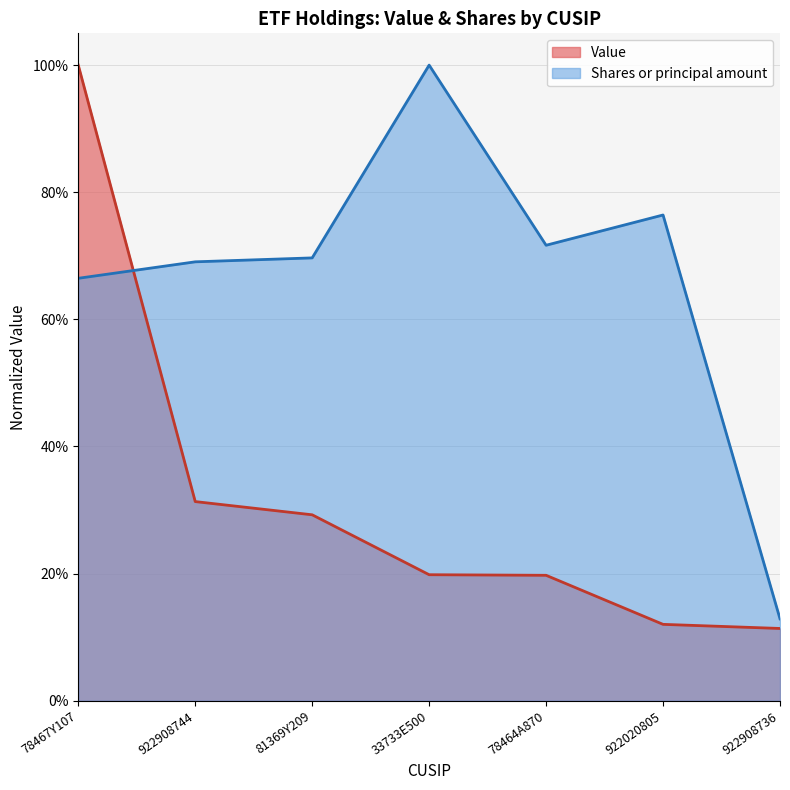

The value of Value at 78467Y107 is 1.5. True or false?

False